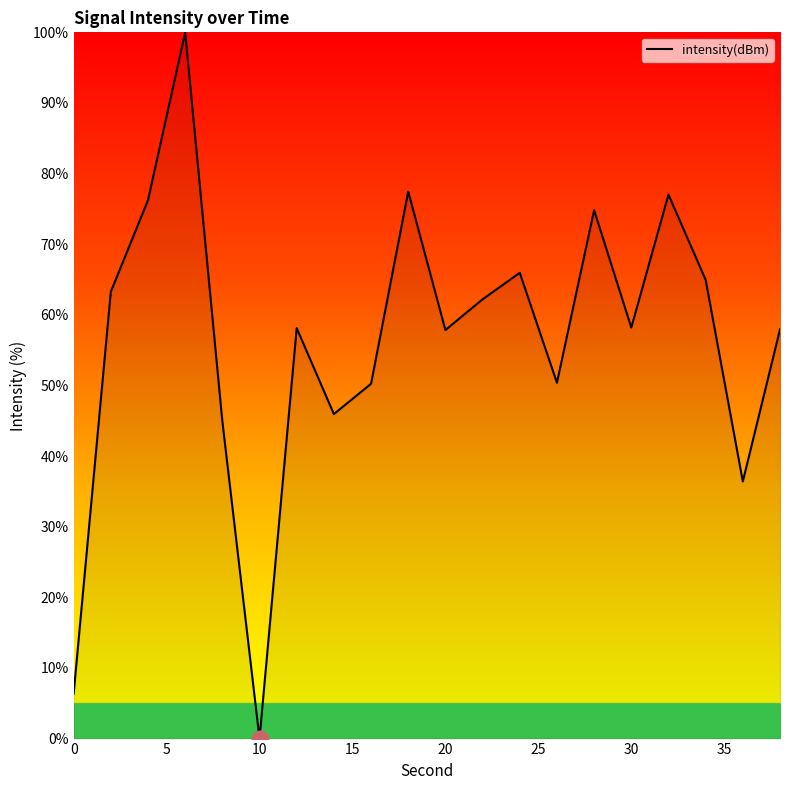

What is the difference between the maximum and minimum values?

100.0